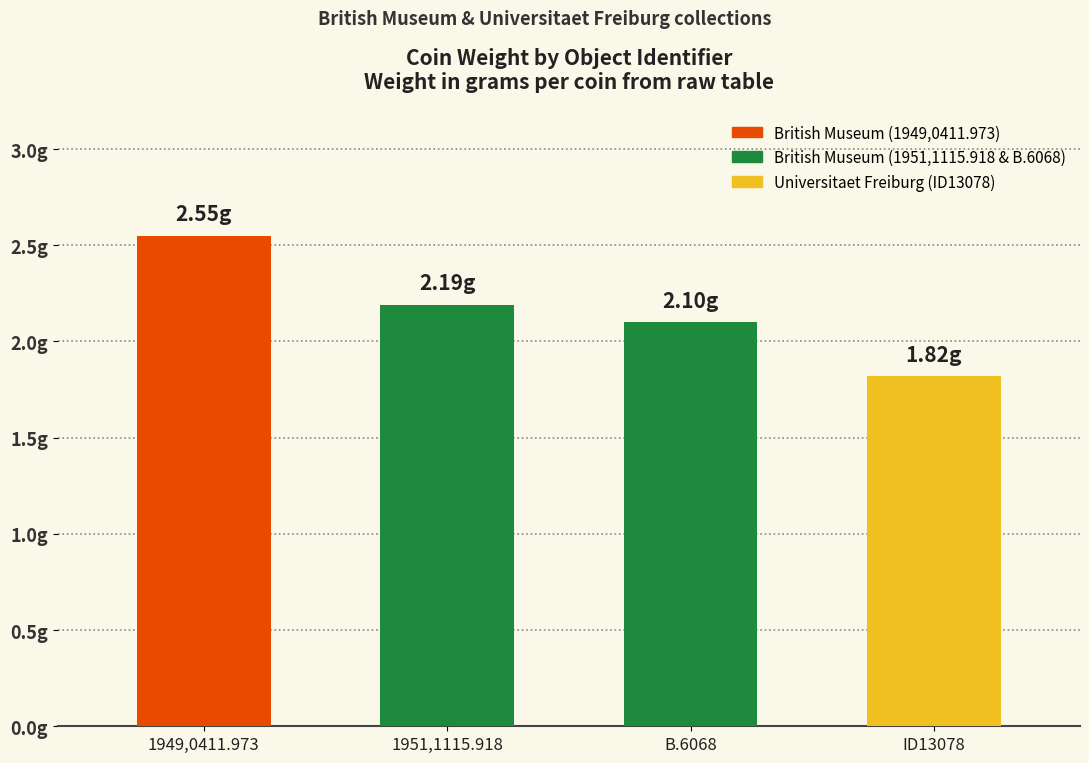

What is the label of the 3rd bar from the left?

B.6068